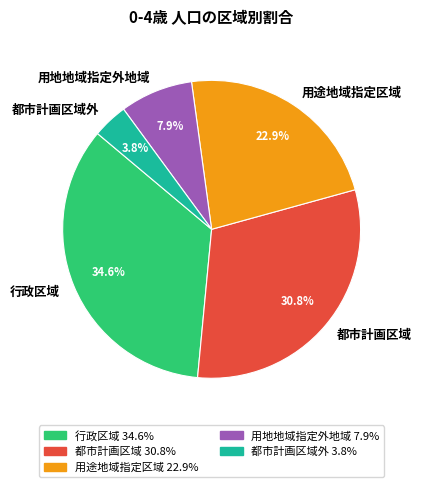

What is the smallest slice in the pie chart?

都市計画区域外